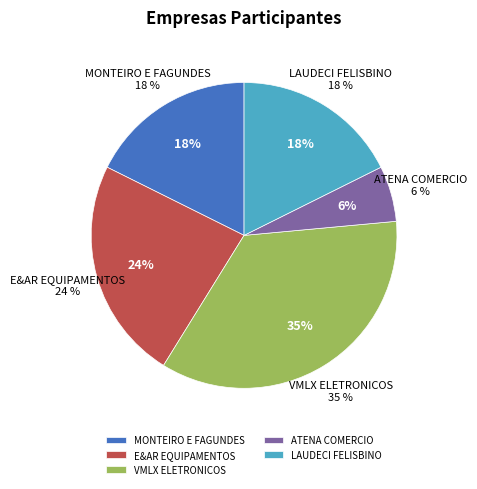

True or false: E&AR EQUIPAMENTOS accounts for 24% of the total.

True